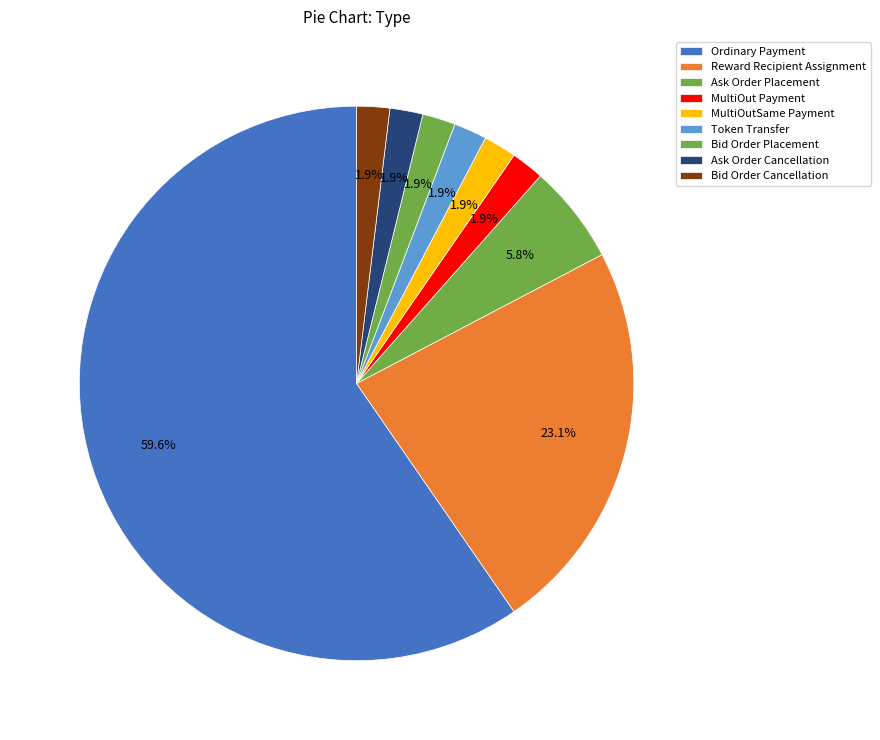

Which slice is the smallest?

MultiOut Payment